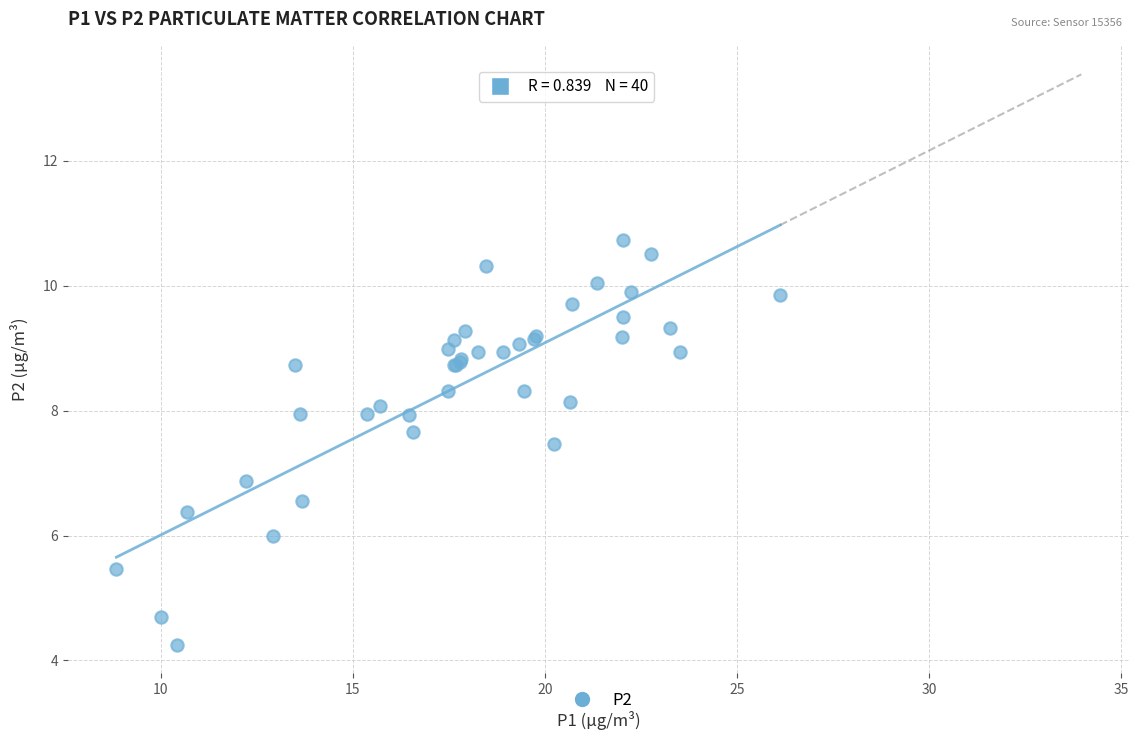

What Y value in the scatter plot is closest to 7?

6.9